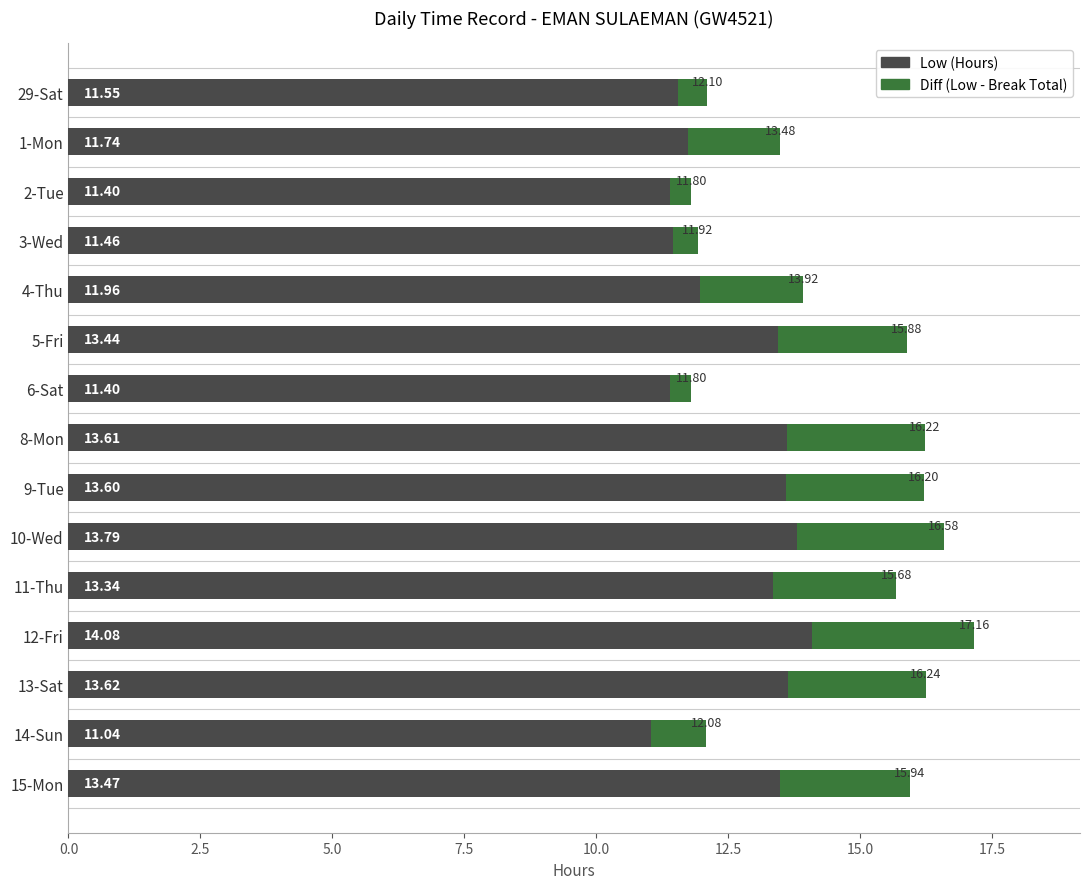

What is the change in value from 12.5 to 15.0?

-2.0